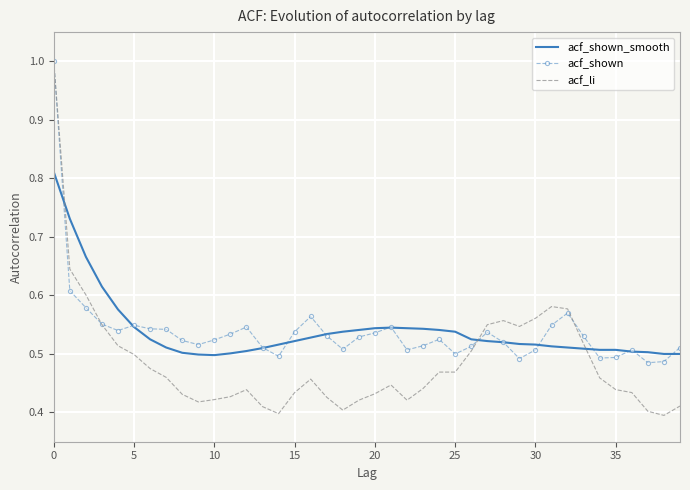

Which series has the largest range (max minus min)?

acf_li